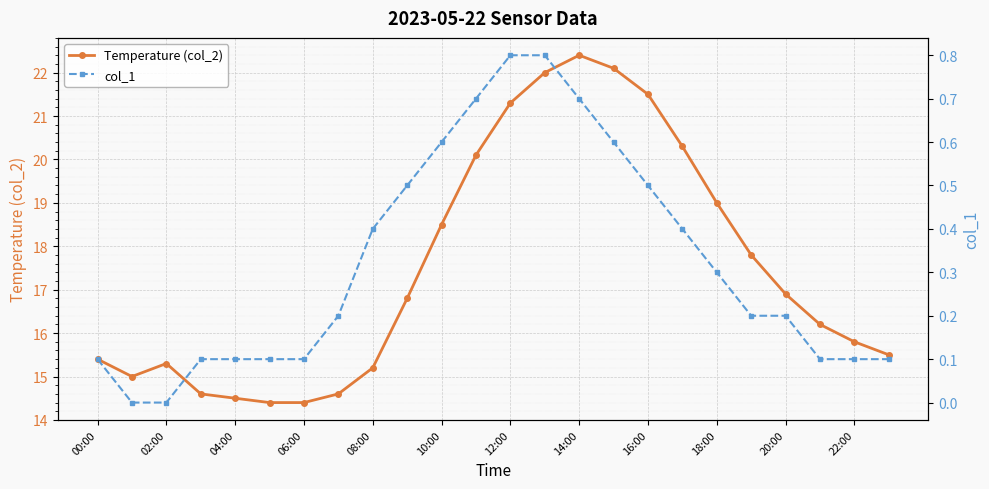

Which category has the highest value in the Temperature (col_2) series?

14:00